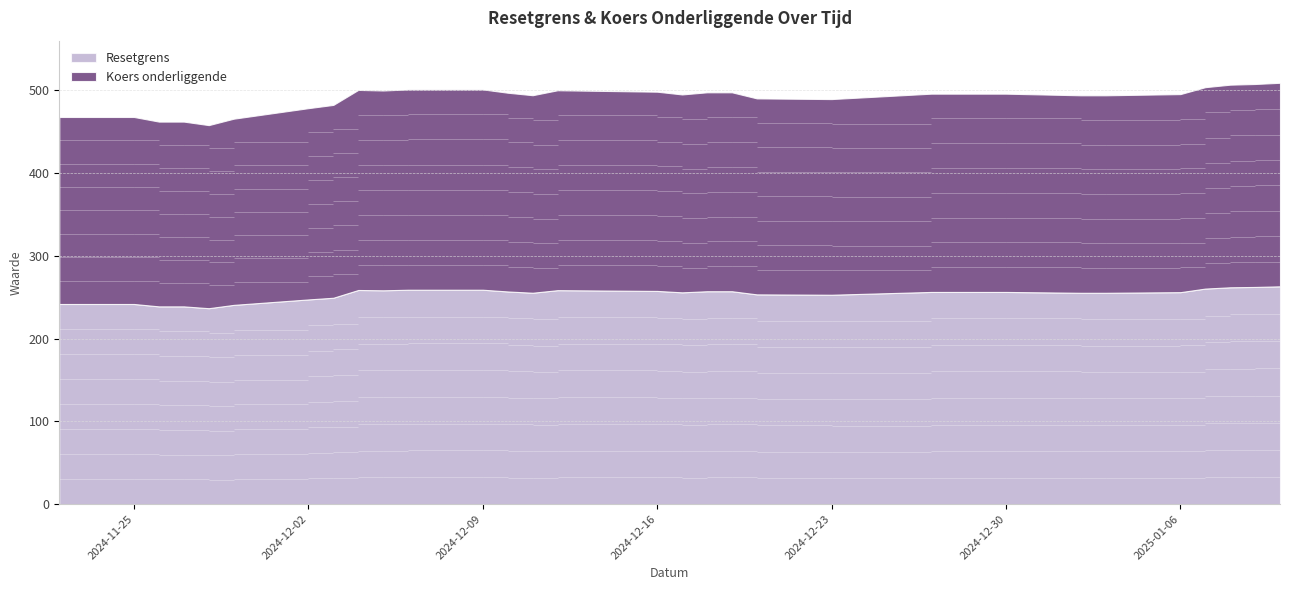

What are all the series names shown in the legend?

Resetgrens, Koers onderliggende